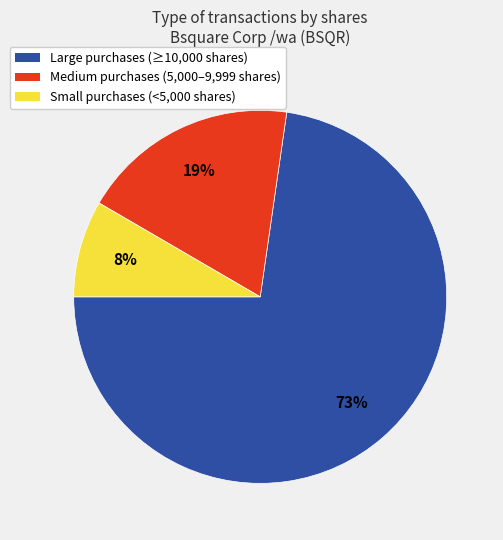

To the nearest percent, what is the average slice percentage?

33%